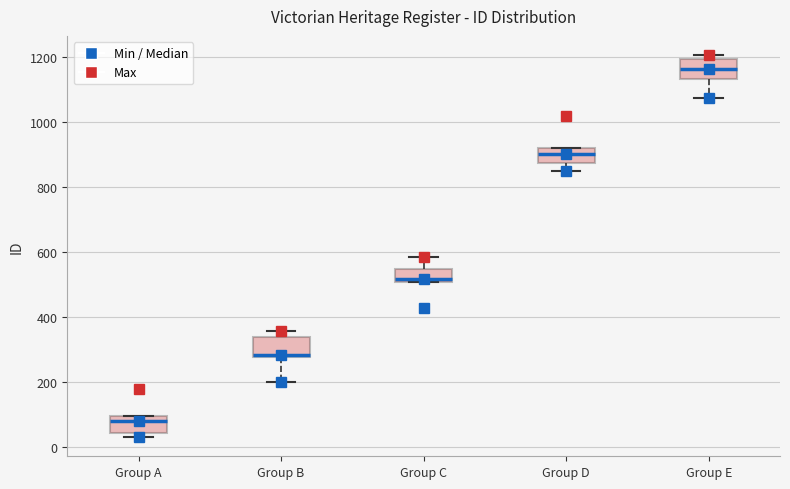

Reading left to right, transcribe this box plot: for each box, give where its median line is, the range the box spans, and where its two whiskers end, as read against the y-axis. The values are not printed on the chart, so give them approximately, as read against the axis.

Group A: median 80, box 40 to 100, whiskers 40 (just below the box's lower edge) to 100
Group B: median 280 (just above the box's lower edge), box 280 to 340, whiskers 200 to 360
Group C: median 520, box 500 to 540, whiskers 500 to 580
Group D: median 900, box 880 to 920, whiskers 860 to 920
Group E: median 1160, box 1140 to 1200, whiskers 1080 to 1200 (just above the box's upper edge)